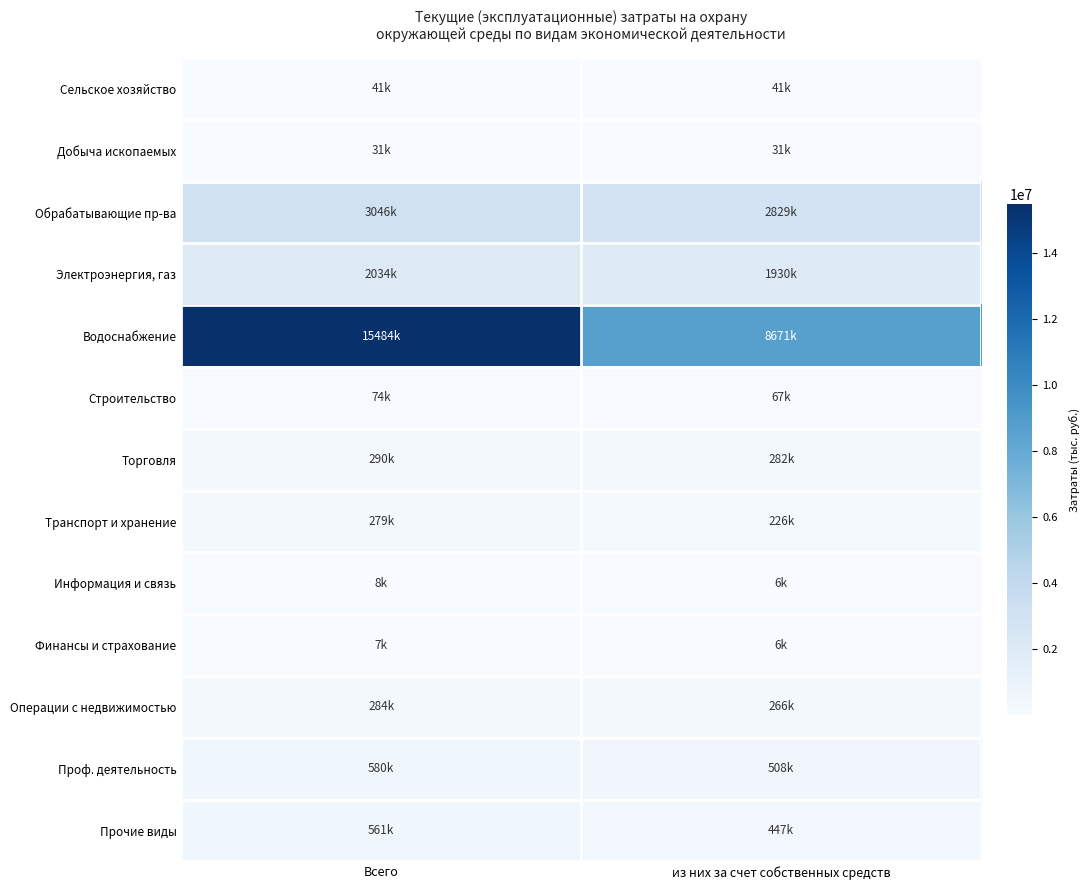

Reading left to right, list all the values displayed in this chart.

Сельское хозяйство: Всего=41226	из них за счет собственных средств=40964
Добыча ископаемых: Всего=30804	из них за счет собственных средств=30804
Обрабатывающие пр-ва: Всего=3046460	из них за счет собственных средств=2829041
Электроэнергия, газ: Всего=2033934	из них за счет собственных средств=1930487
Водоснабжение: Всего=15483690	из них за счет собственных средств=8670747
Строительство: Всего=73898	из них за счет собственных средств=66937
Торговля: Всего=290083	из них за счет собственных средств=282488
Транспорт и хранение: Всего=278879	из них за счет собственных средств=225852
Информация и связь: Всего=7842	из них за счет собственных средств=5881
Финансы и страхование: Всего=7051	из них за счет собственных средств=6222
Операции с недвижимостью: Всего=283987	из них за счет собственных средств=265665
Проф. деятельность: Всего=580389	из них за счет собственных средств=508362
Прочие виды: Всего=561258	из них за счет собственных средств=446813